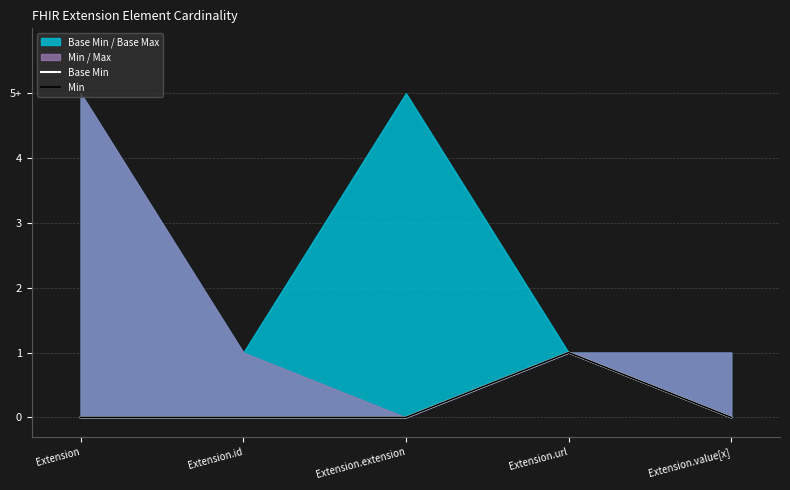

How many lines are shown in the chart?

2